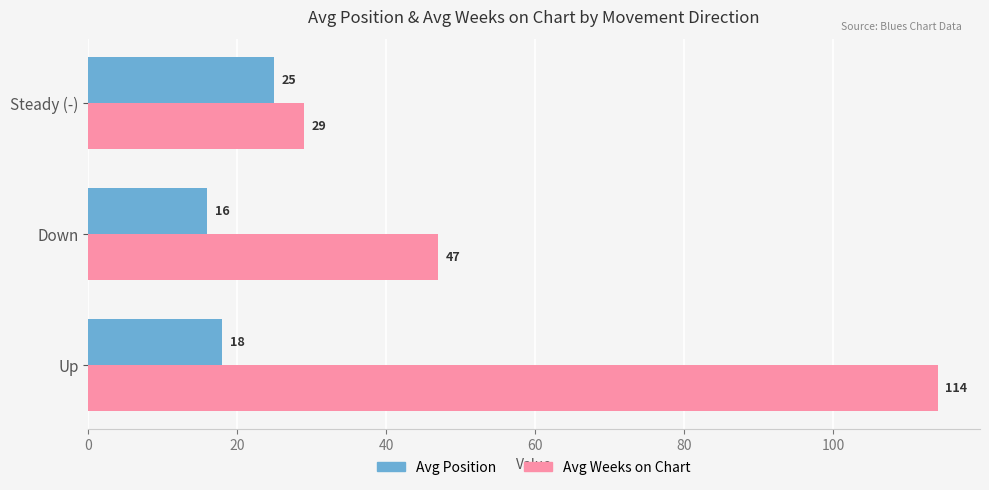

At how many categories does at least one series exceed 30?

2